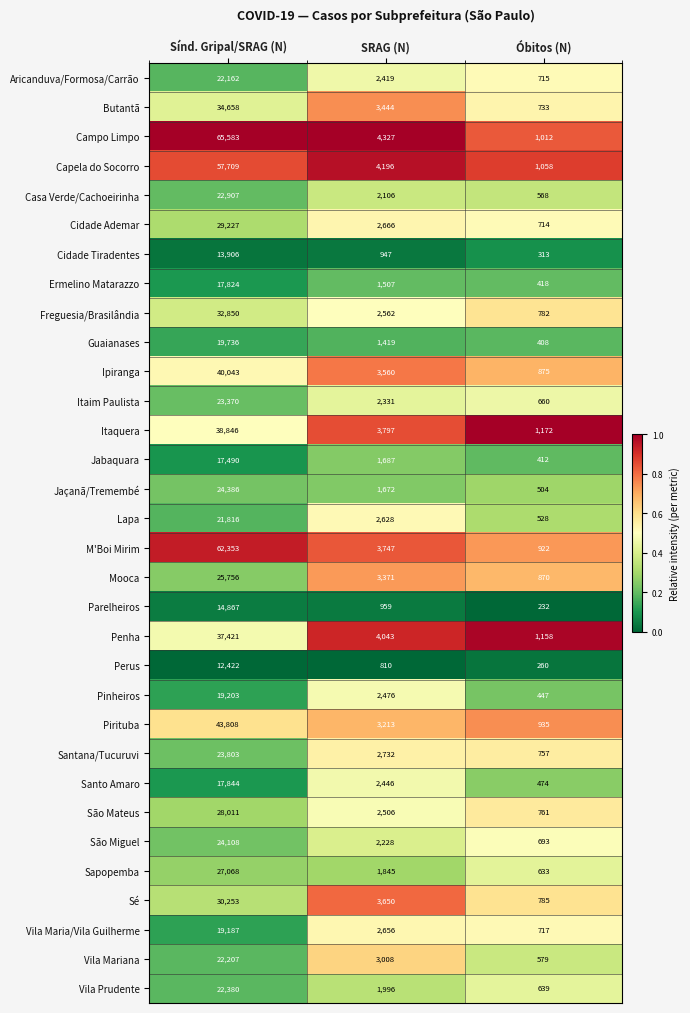

Rank the series by their maximum value, from highest to lowest.

Campo Limpo, M'Boi Mirim, Capela do Socorro, Pirituba, Ipiranga, Itaquera, Penha, Butantã, Freguesia/Brasilândia, Sé, Cidade Ademar, São Mateus, Sapopemba, Mooca, Jaçanã/Tremembé, São Miguel, Santana/Tucuruvi, Itaim Paulista, Casa Verde/Cachoeirinha, Vila Prudente, Vila Mariana, Aricanduva/Formosa/Carrão, Lapa, Guaianases, Pinheiros, Vila Maria/Vila Guilherme, Santo Amaro, Ermelino Matarazzo, Jabaquara, Parelheiros, Cidade Tiradentes, Perus